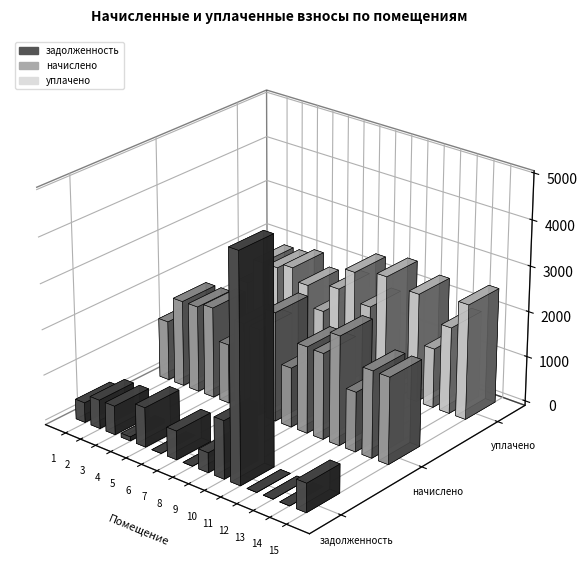

Is the value of задолженность at 12 greater than the value of уплачено at 13?

No